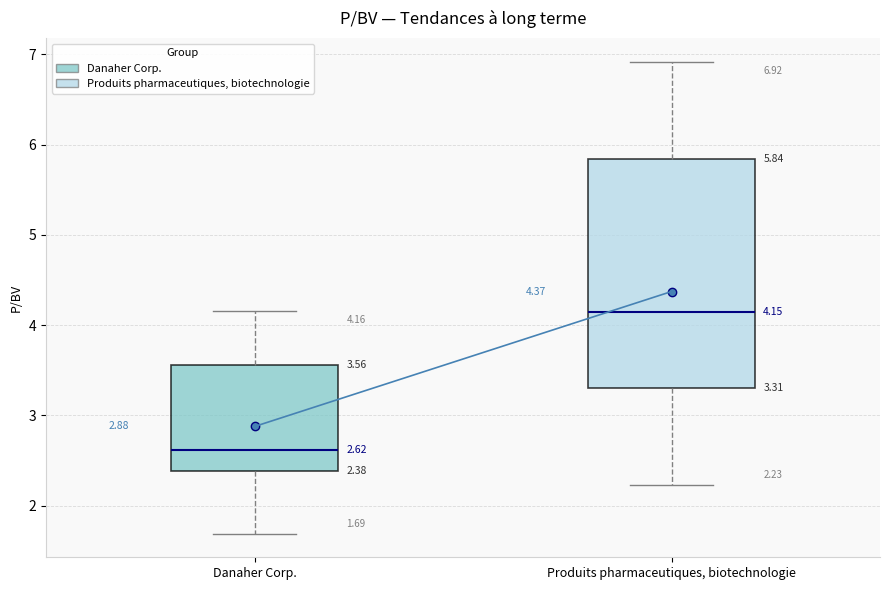

Which box's median line is the highest?

Produits pharmaceutiques, biotechnologie